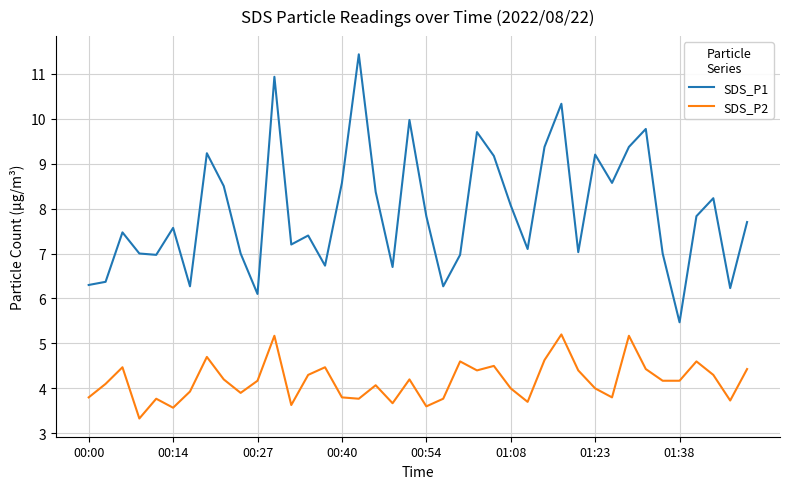

What is the highest value of the SDS_P2 series?

5.2